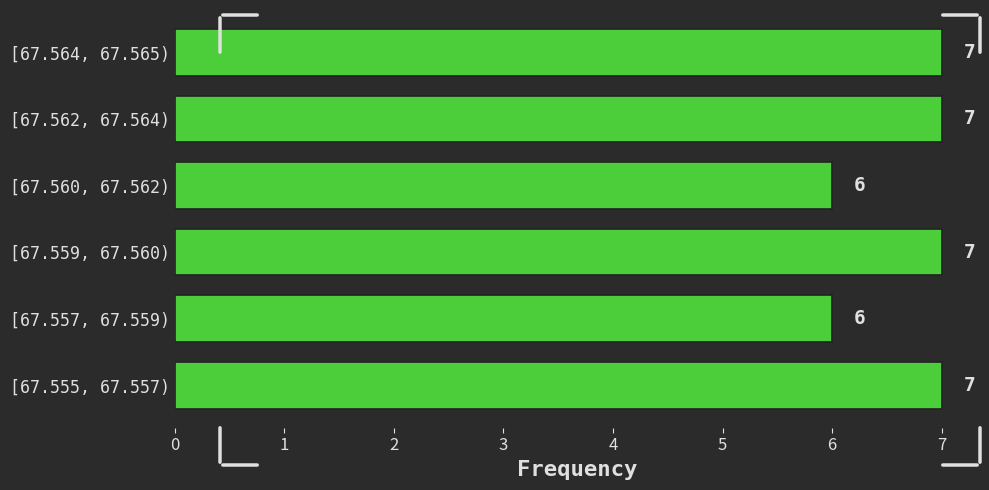

Reading top to bottom, list all the values displayed in this chart.

[67.564, 67.565)=7	[67.562, 67.564)=7	[67.560, 67.562)=6	[67.559, 67.560)=7	[67.557, 67.559)=6	[67.555, 67.557)=7